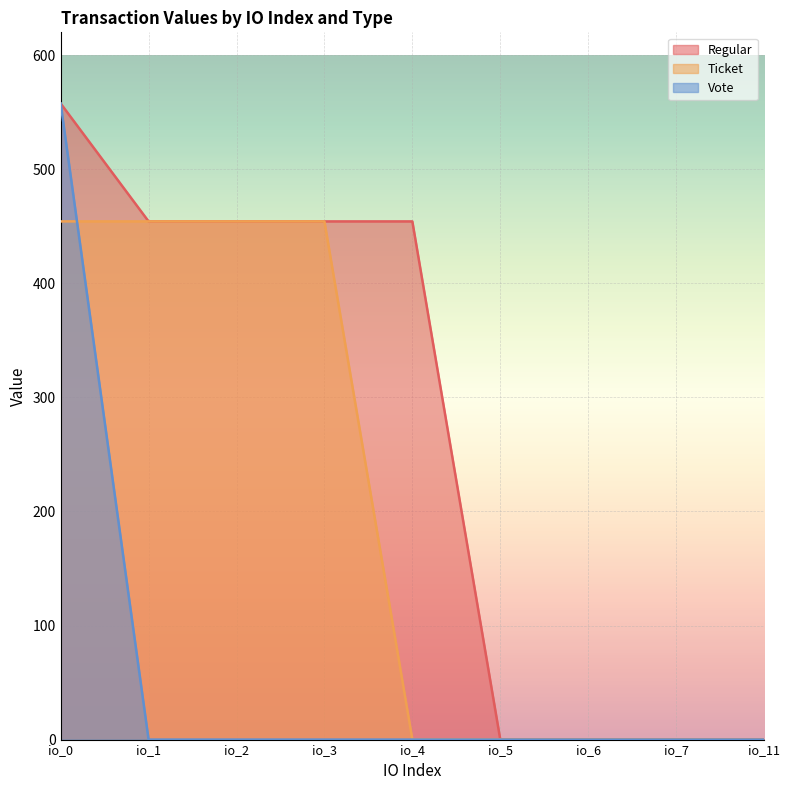

How many lines are shown in the chart?

3